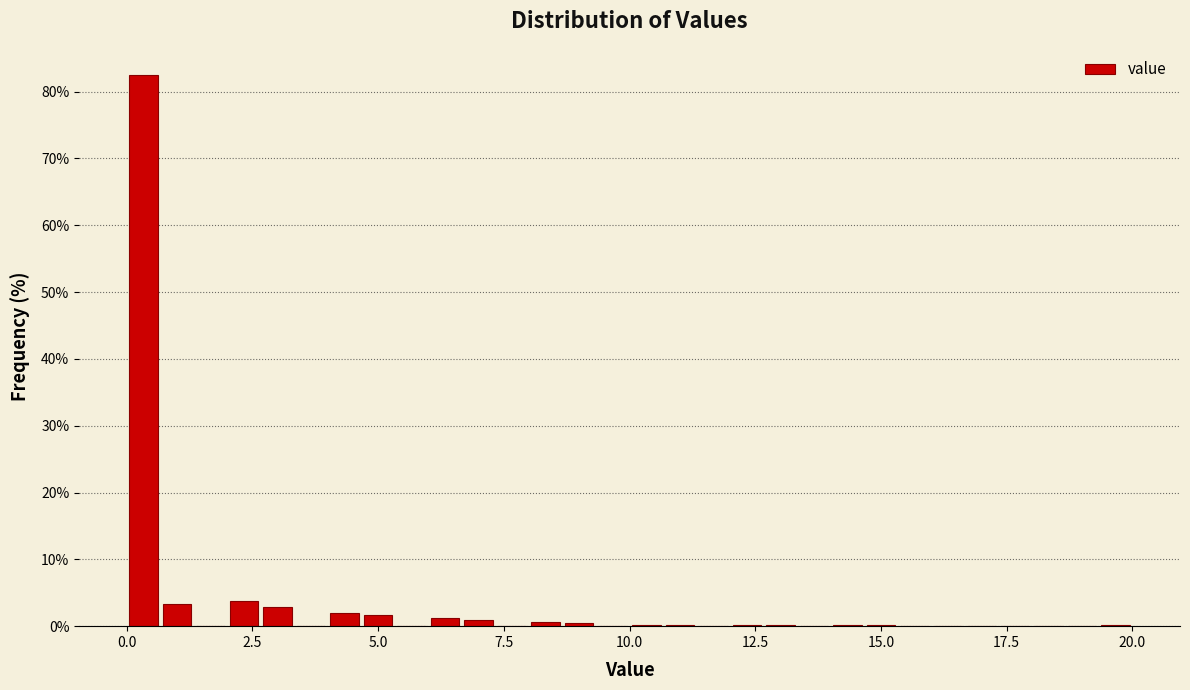

Read against the x-axis, roughly where is the centre of the tallest bar?

0.5